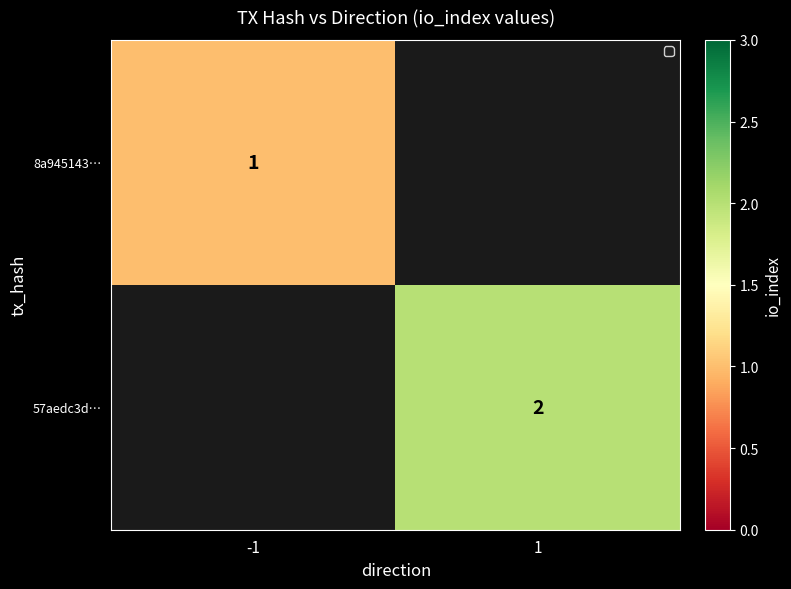

The value of 8a945143… at -1 is 2. True or false?

False